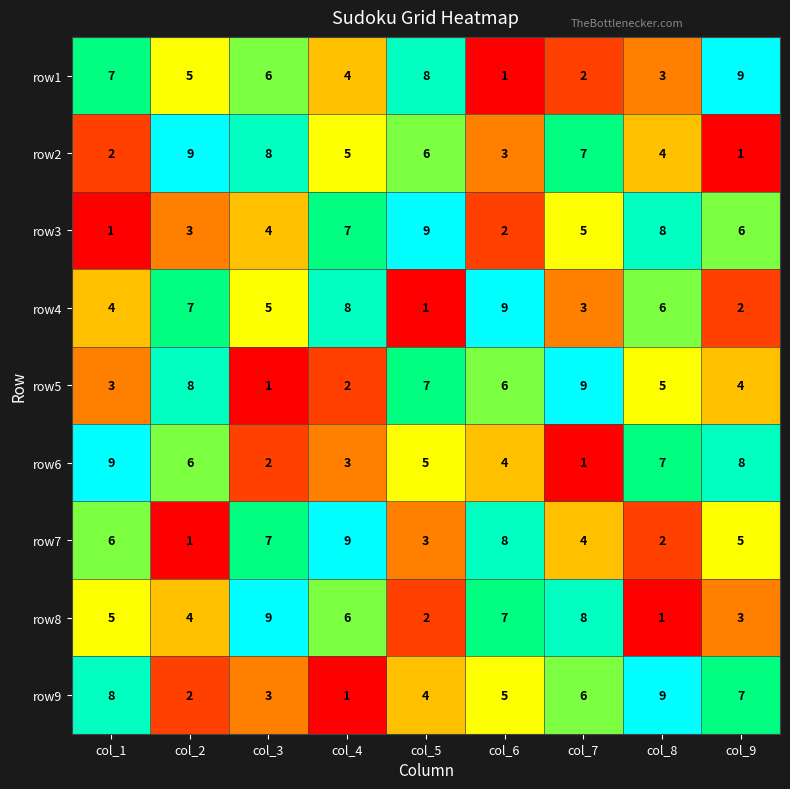

At how many categories does at least one series exceed 2?

9